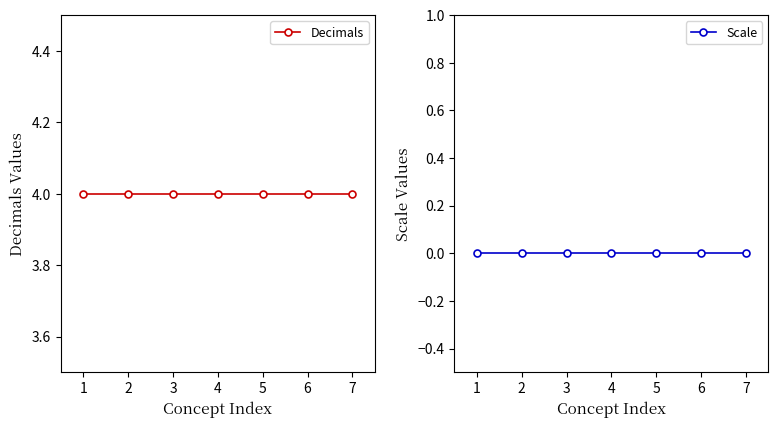

True or false: Scale has a value of 0 at 2.

True